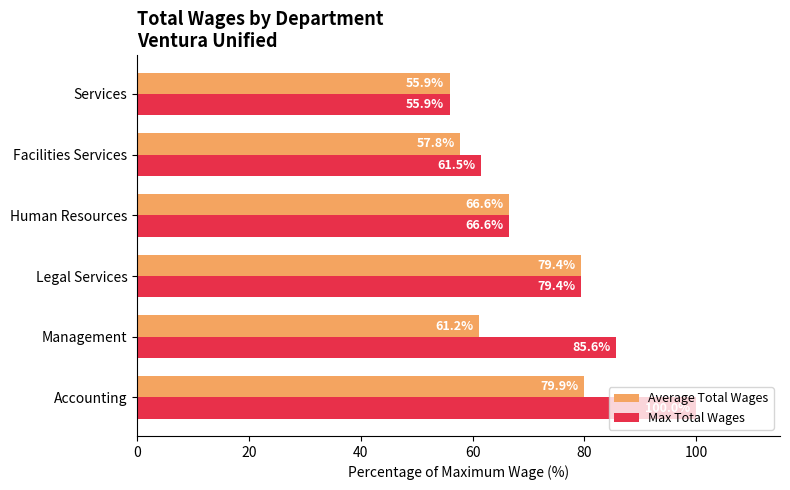

Which series has the largest range (max minus min)?

Max Total Wages